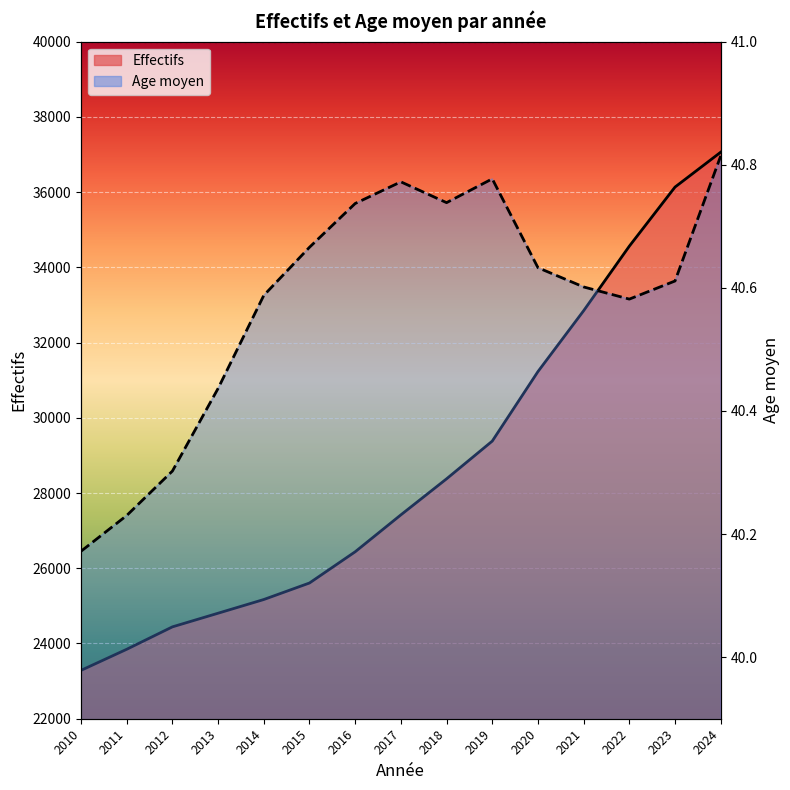

What is the difference between the second highest and minimum values in the Age moyen series?

0.6